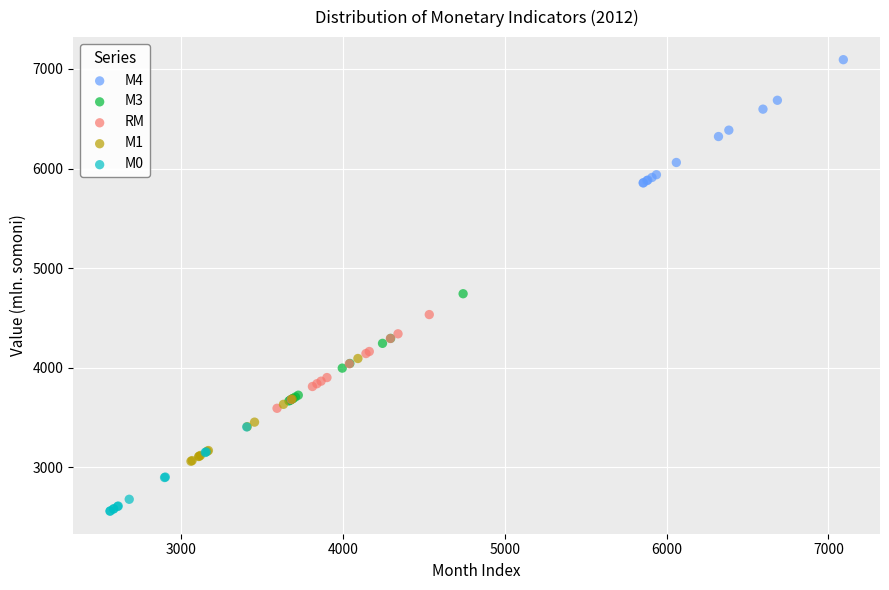

Which series contains the lowest Y value?

М0